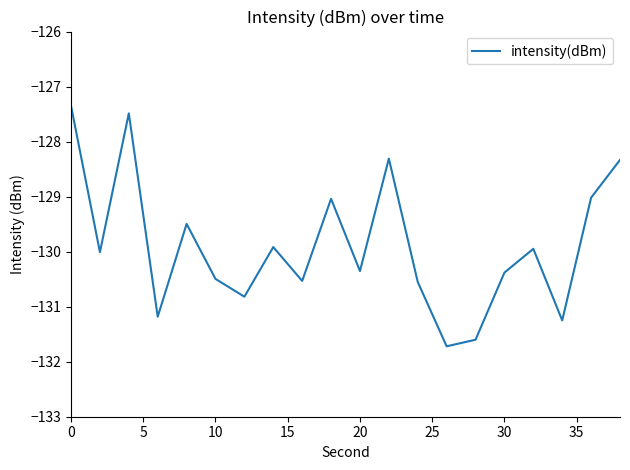

What is the maximum value shown in the chart?

-127.3